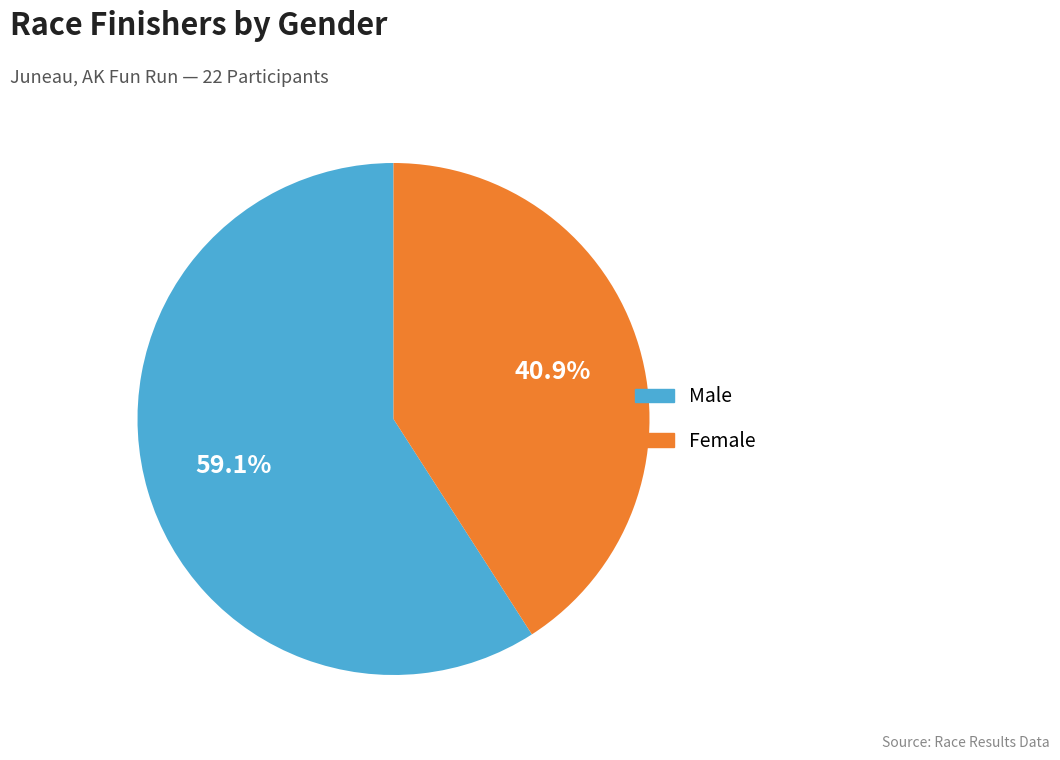

Is there a majority slice in this chart?

Yes